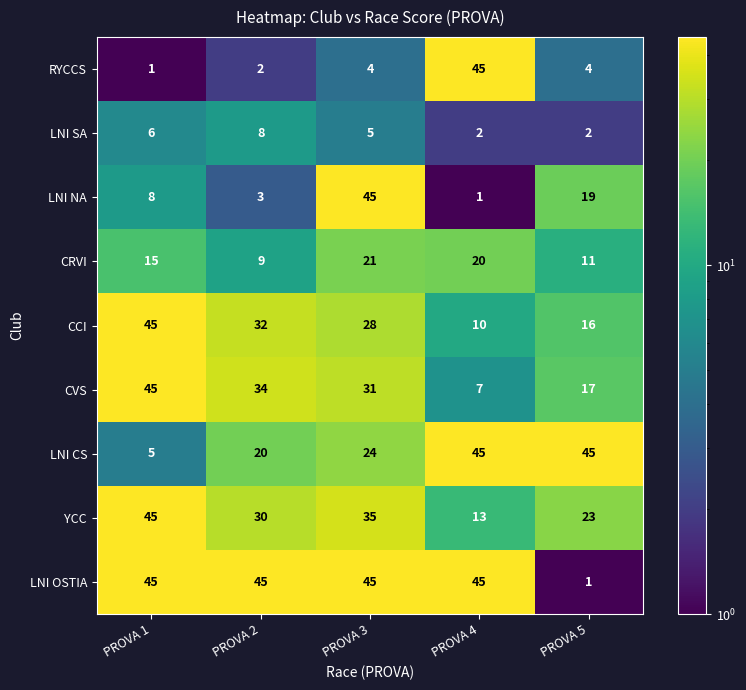

At PROVA 2, list the series in order from largest to smallest.

LNI OSTIA, CVS, CCI, YCC, LNI CS, CRVI, LNI SA, LNI NA, RYCCS